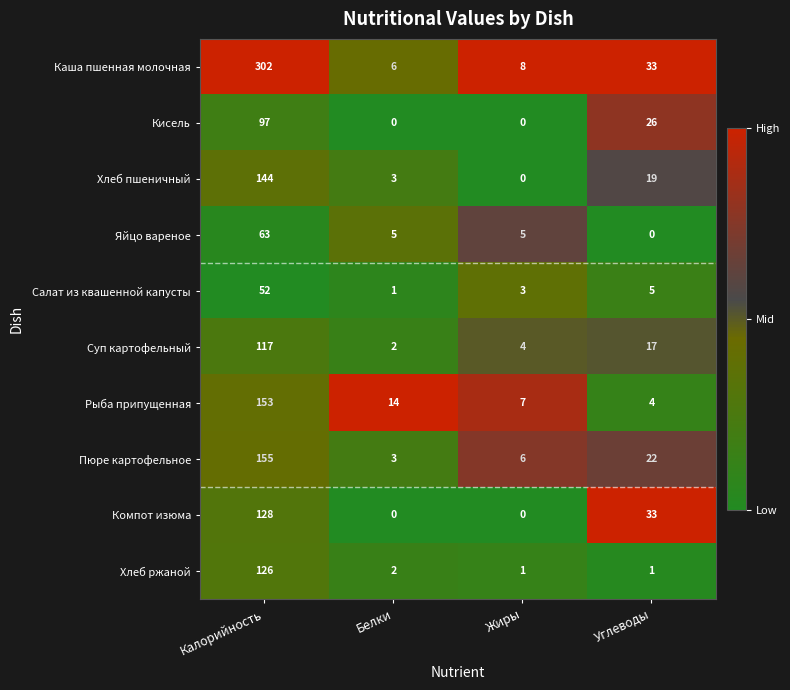

What is the greatest value displayed?

302